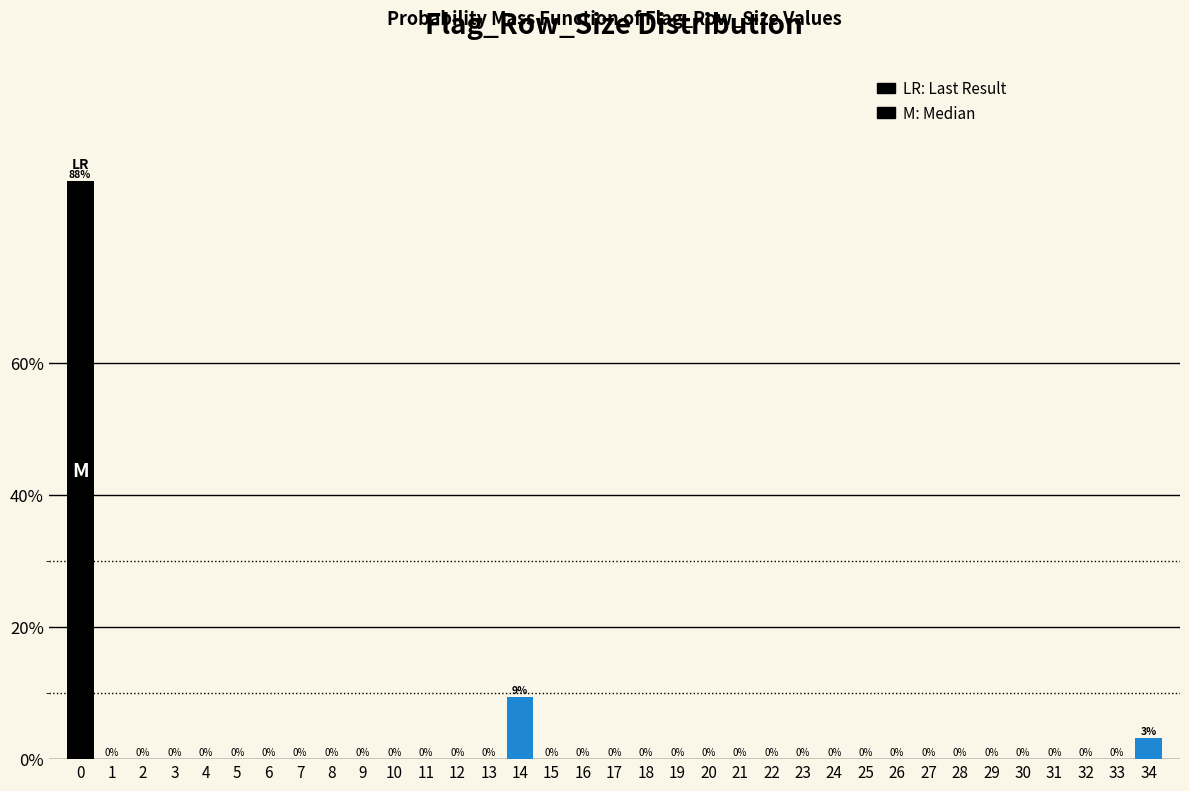

At which label is the value closest to 43?

14